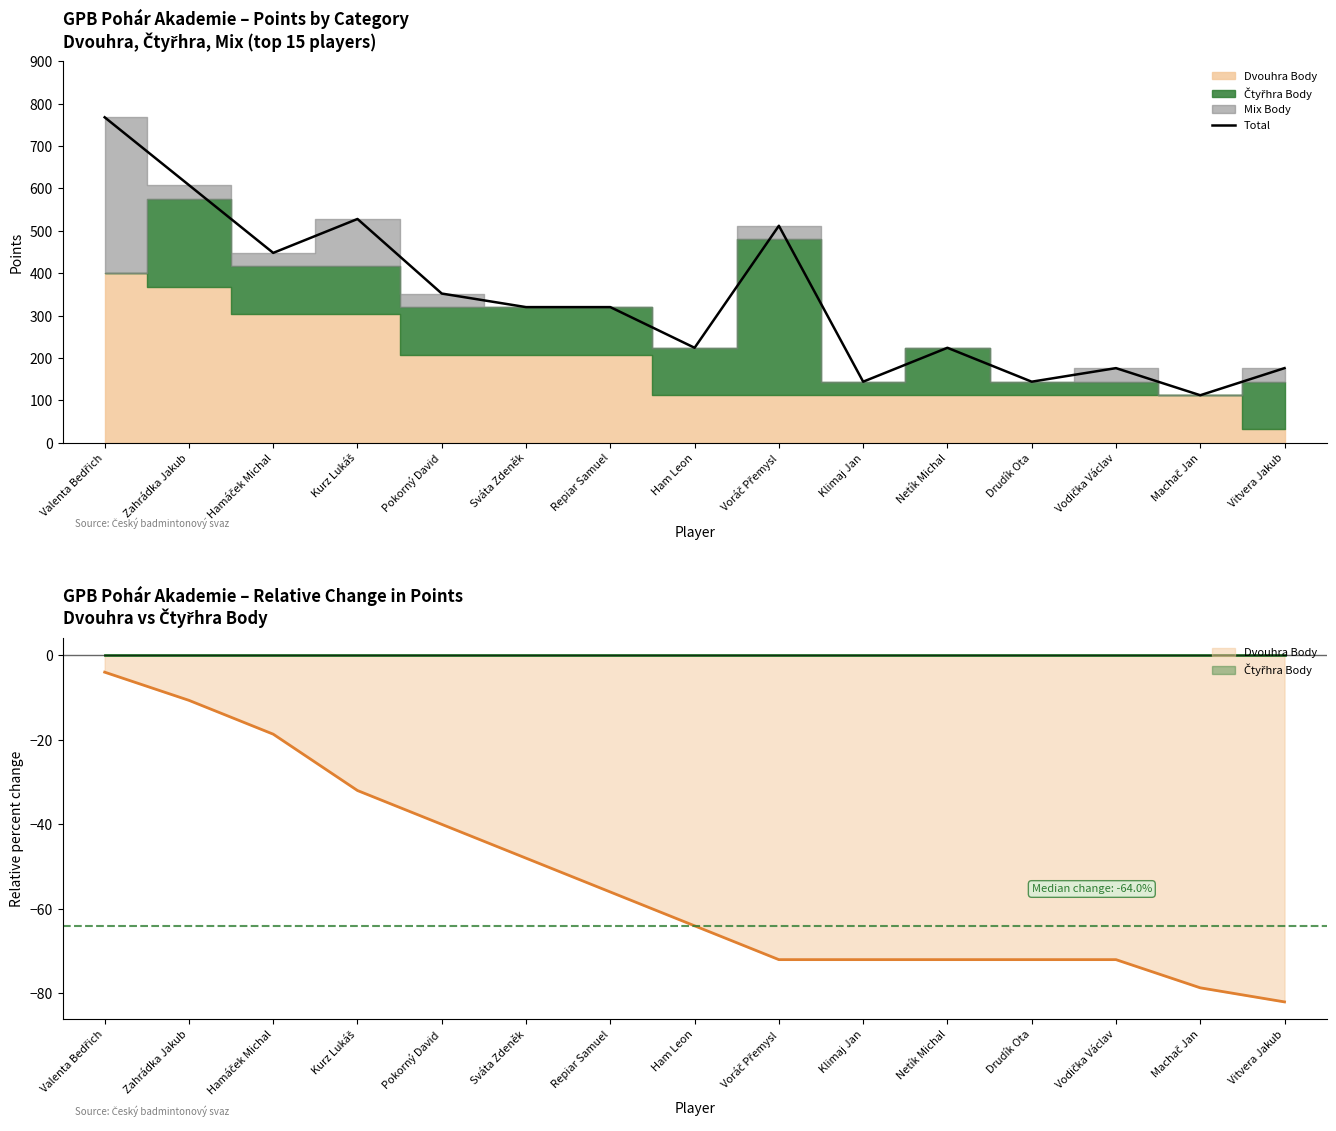

What is the smallest value displayed?

112